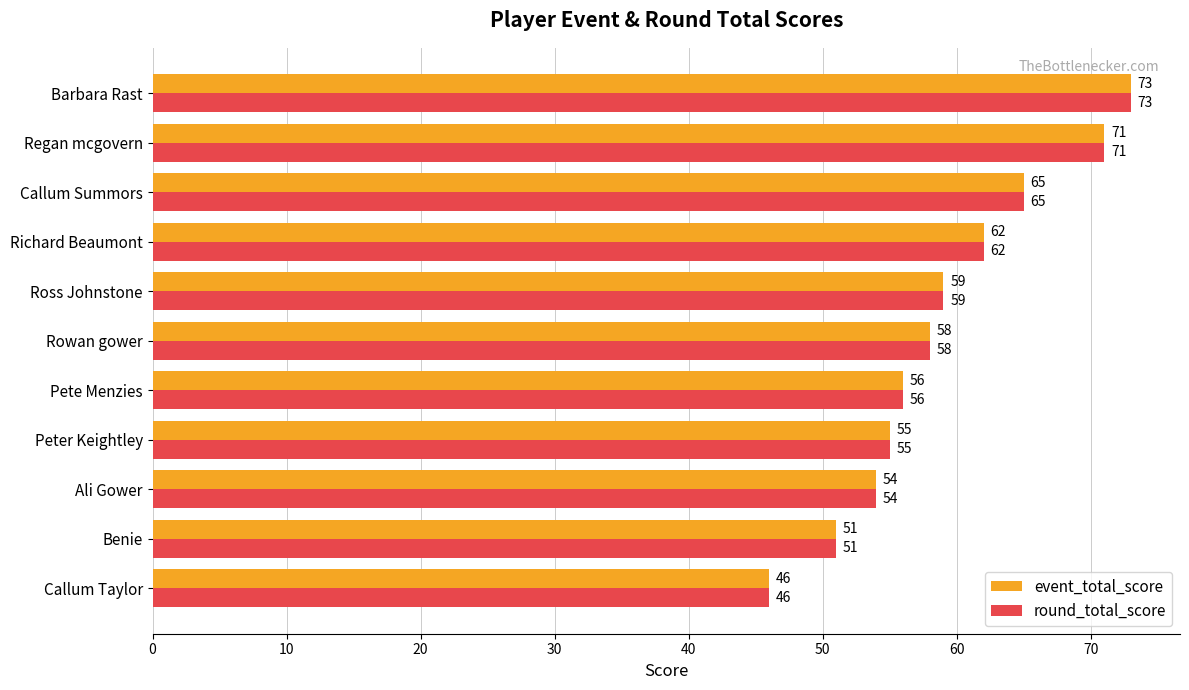

True or false: round_total_score has a value of 58 at Rowan gower.

True